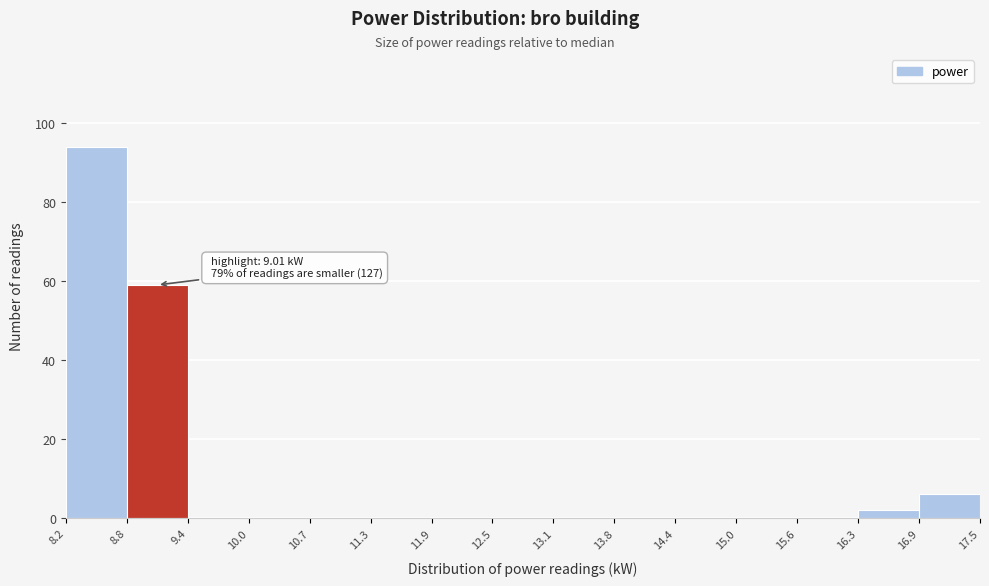

Which range on the x-axis has the tallest bar?

8.2 to 8.8